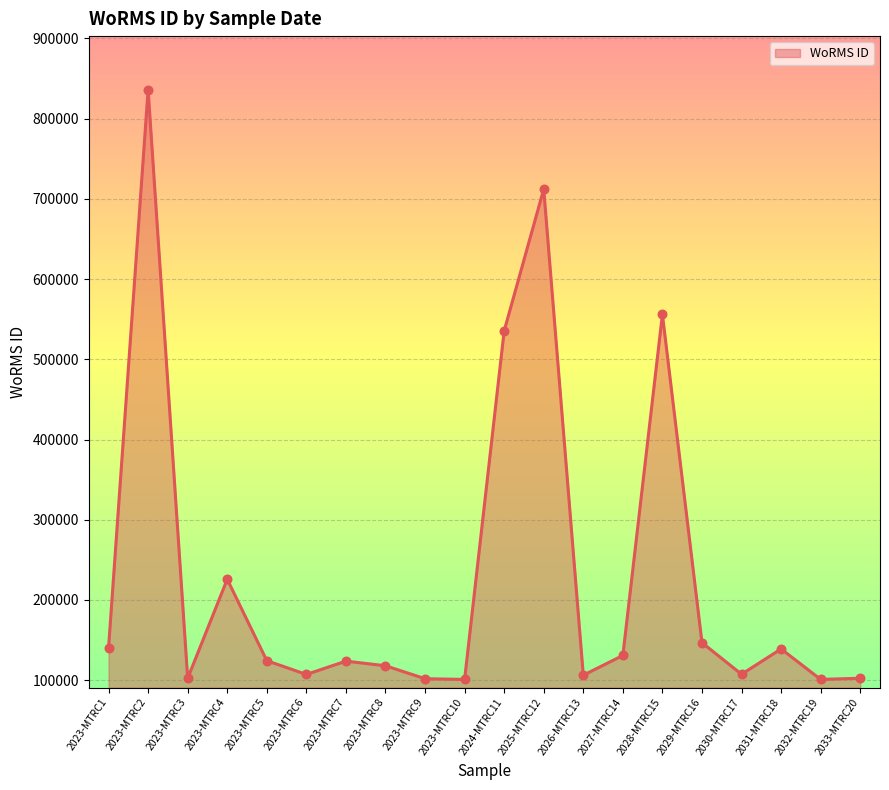

What is the change in value from 2023-MTRC3 to 2026-MTRC13?

+3783